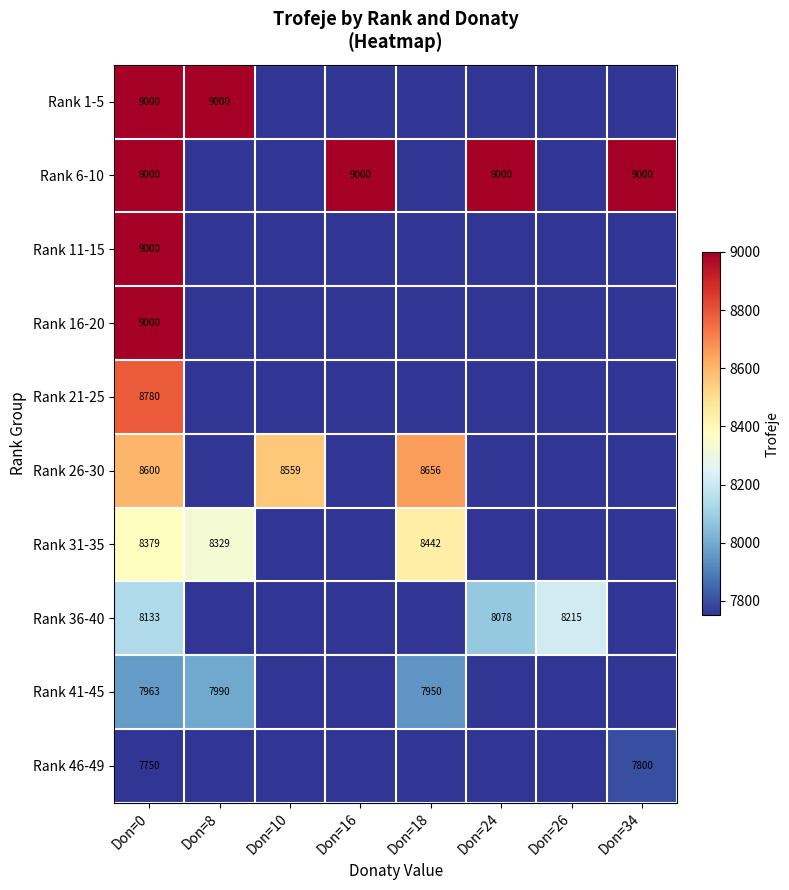

The Rank 26-30 series shows 8559 at Don=10. True or false?

True